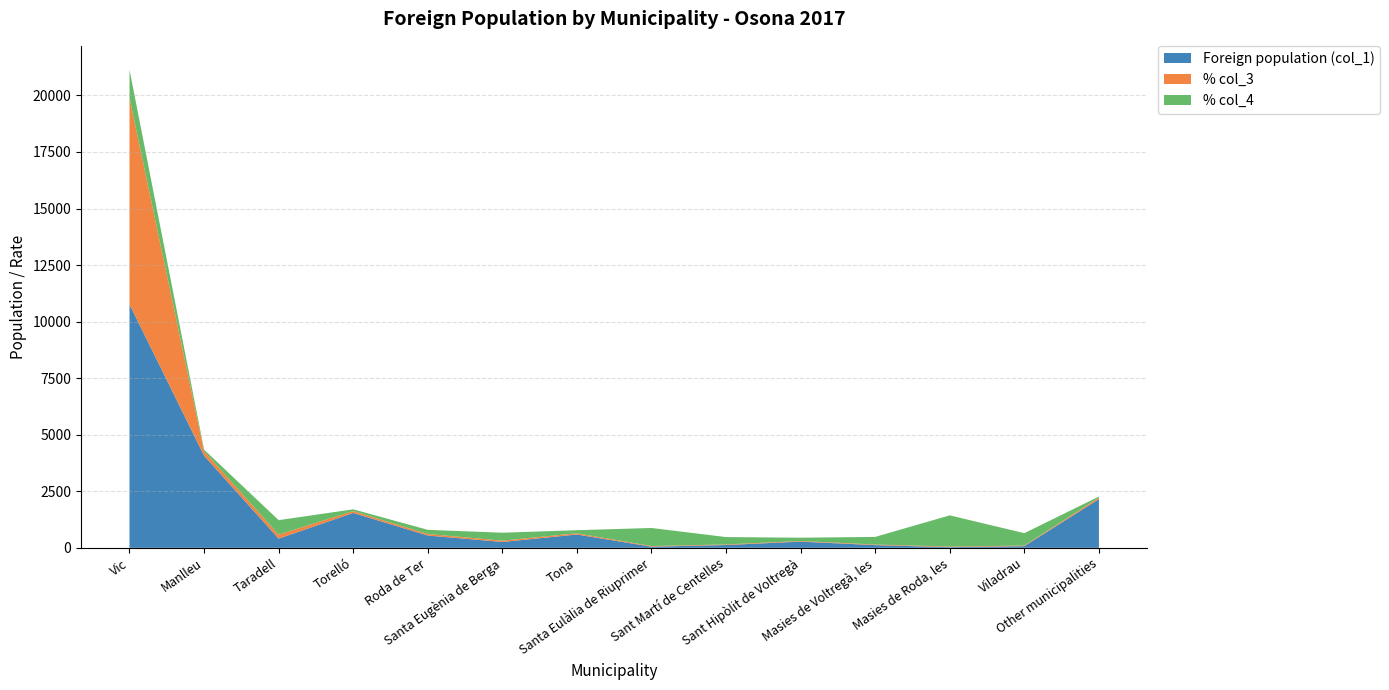

Reading left to right, extract all data points from this chart.

Foreign population (col_1): 10764	4072	406	1542	543	258	588	50	123	274	119	29	73	2153
% col_3: 9127	198	177	82	68	61	55	27	27	27	27	27	27	68
% col_4: 1244	71	640	78	184	349	136	800	325	146	336	1379	548	46